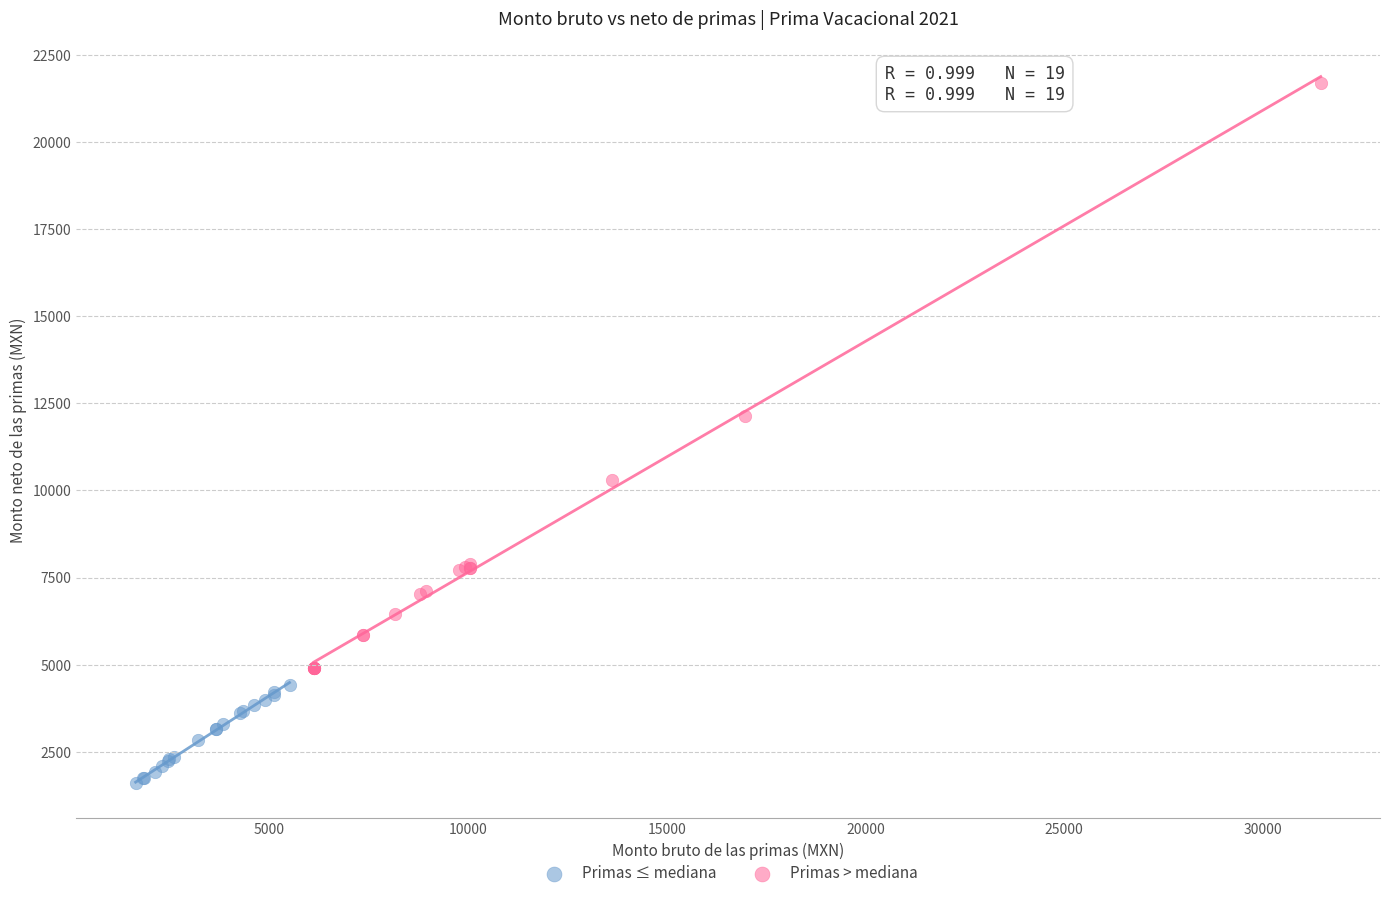

What are all the series names shown in the legend?

Primas ≤ mediana, Primas > mediana